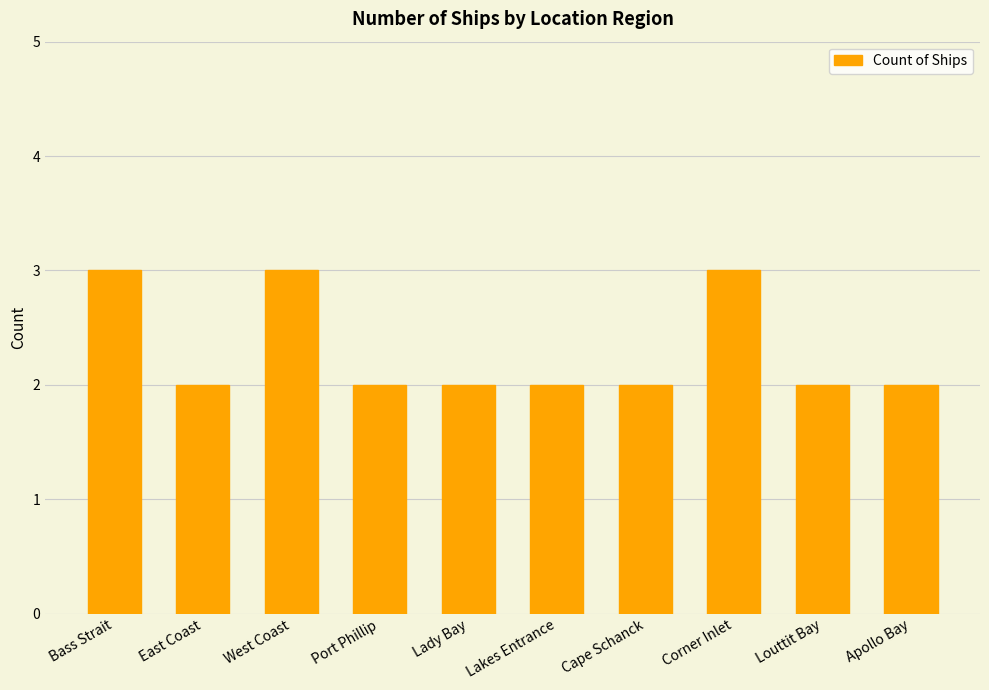

How many distinct data groups are displayed?

1